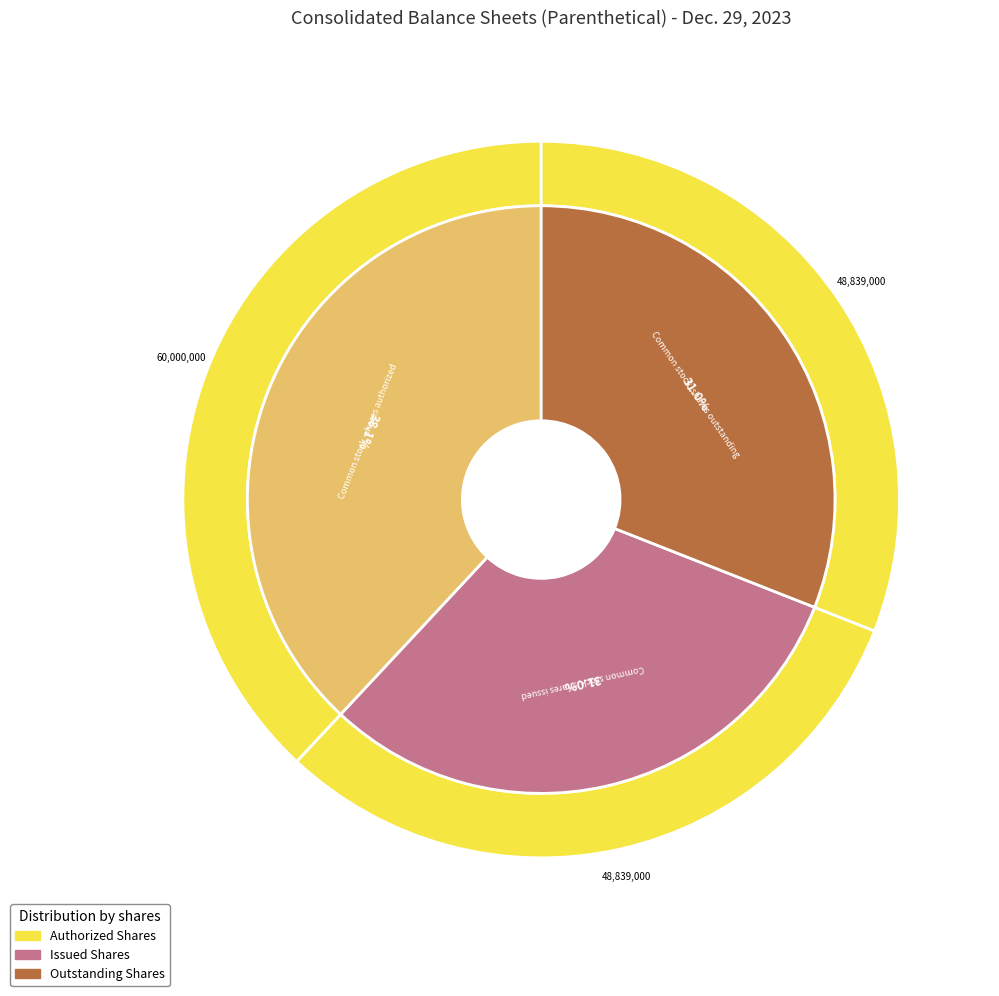

How much of the chart is everything except Common stock, shares authorized?

61.9%